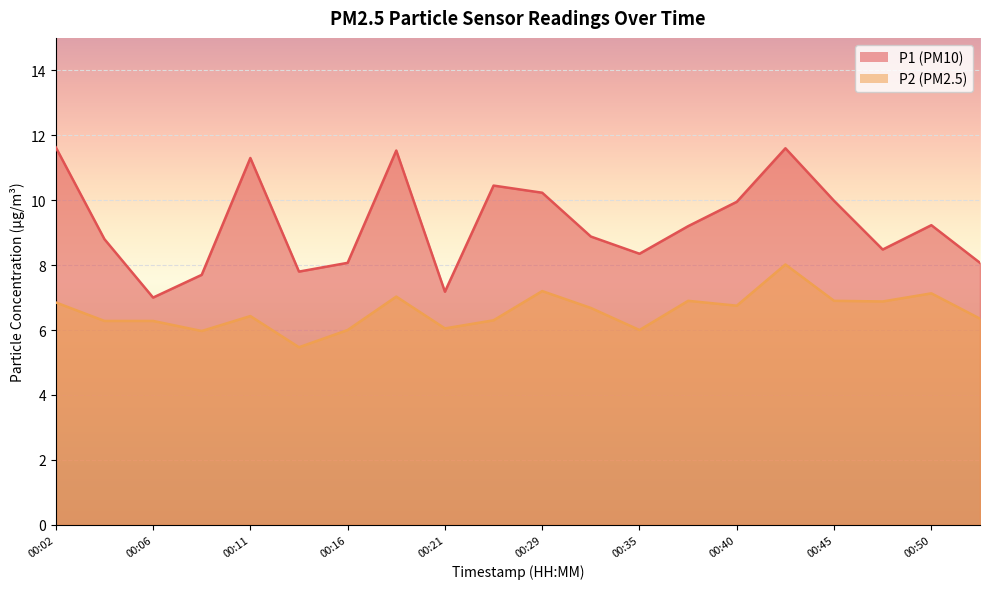

What is the minimum value for P2?

5.5